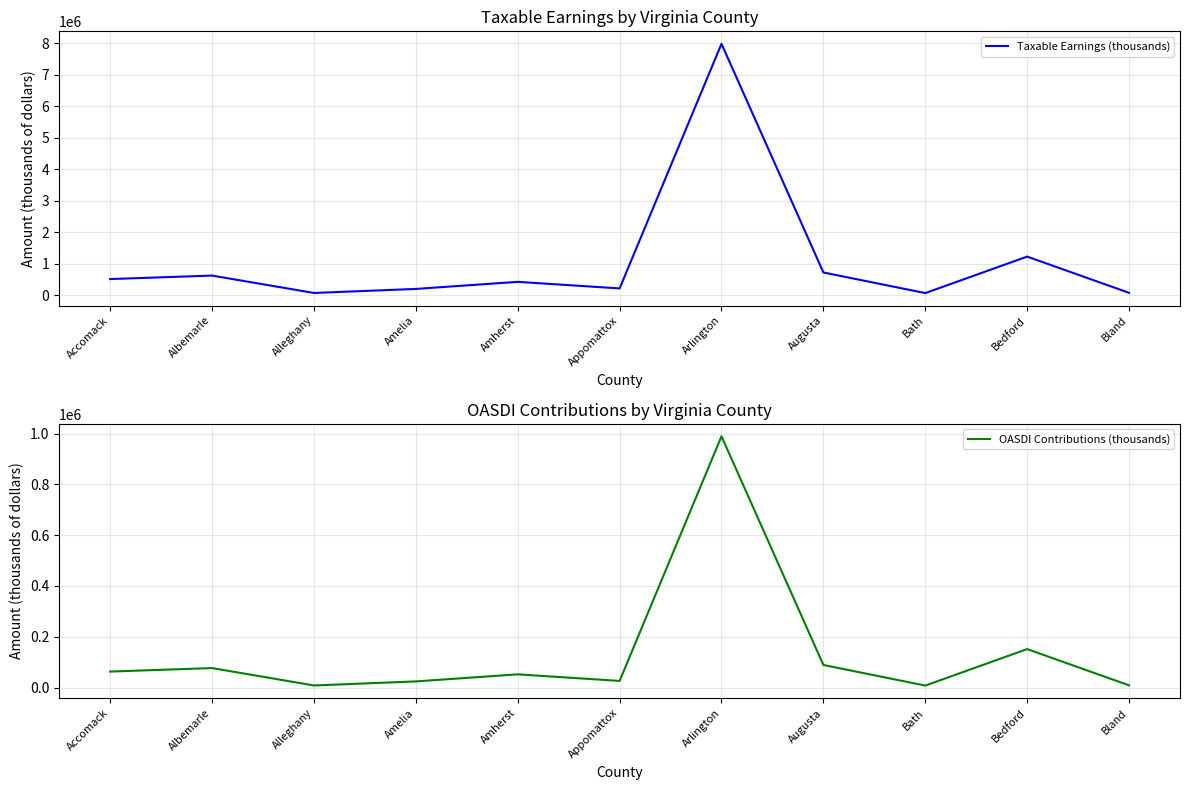

Is it true that Taxable Earnings (thousands) equals 7976404 at Arlington?

True